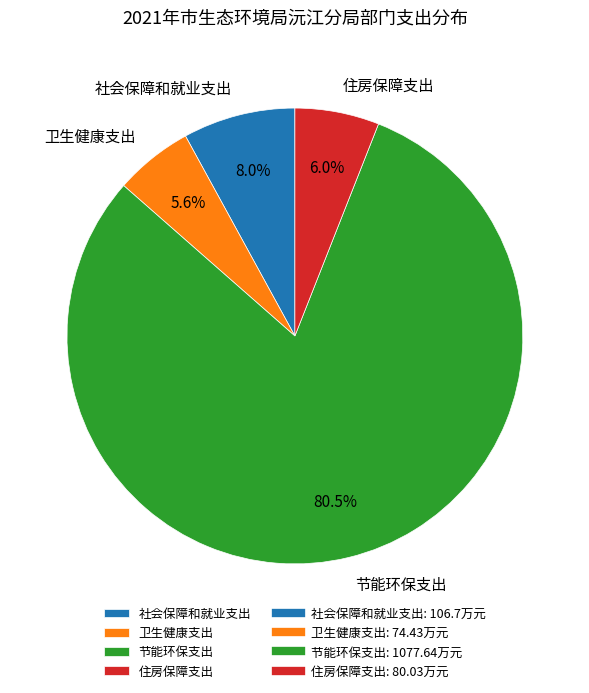

Which has a higher value, 社会保障和就业支出 or 卫生健康支出?

社会保障和就业支出